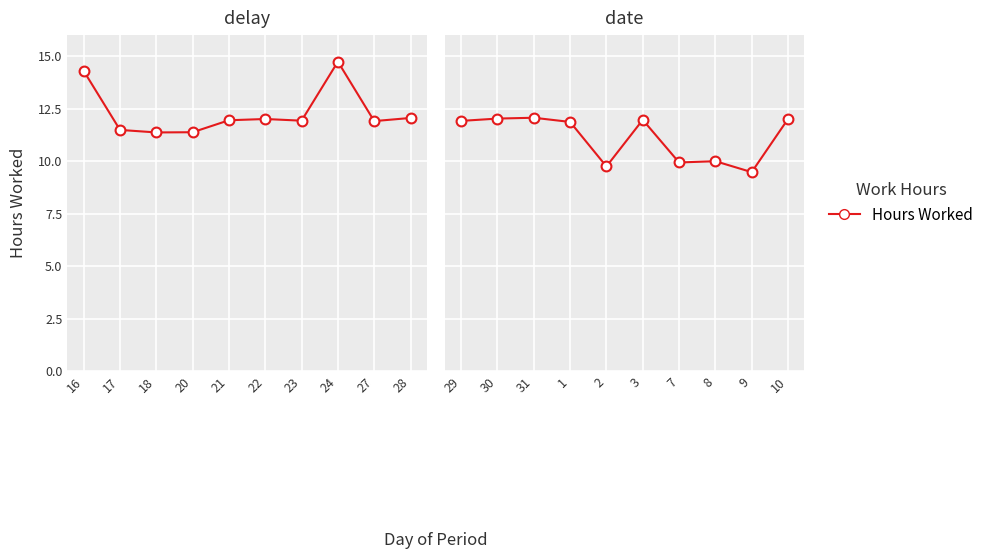

Which has a higher value, 8 or 9?

8